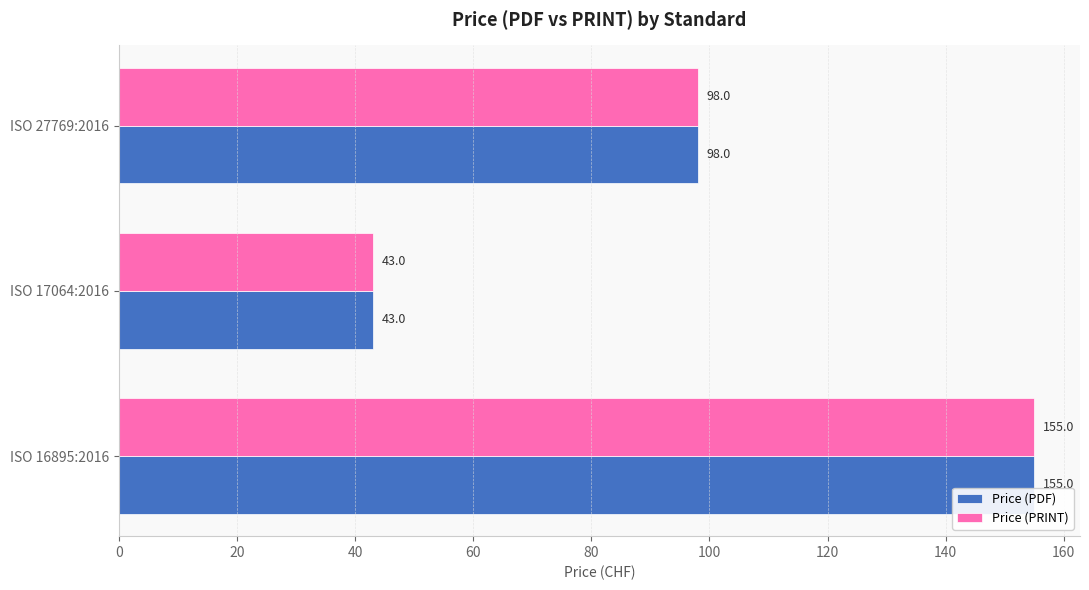

What is the difference between the second highest and minimum values in the Price (PRINT) series?

55